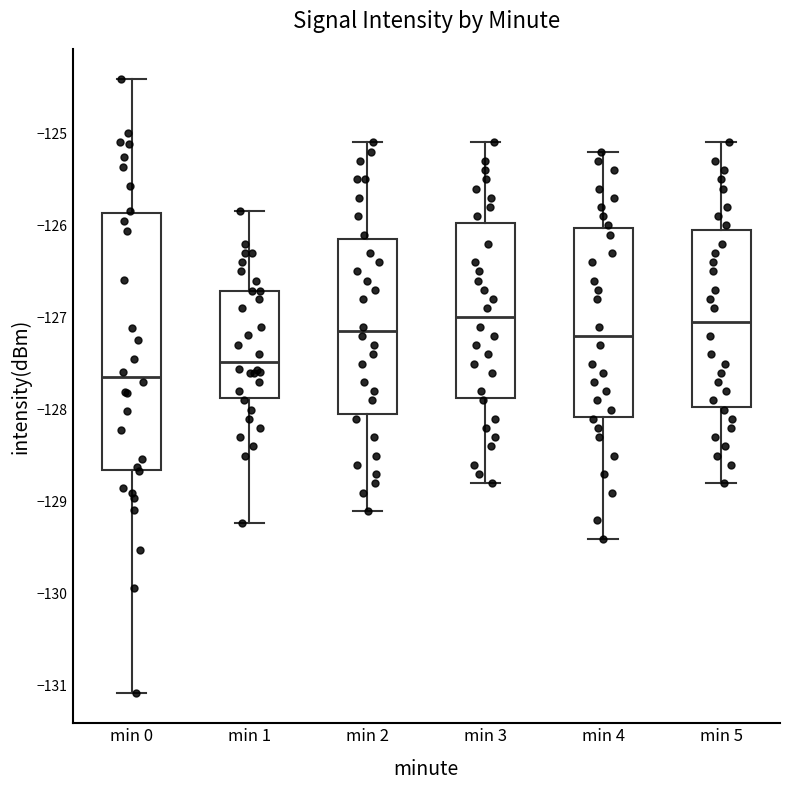

Reading left to right, transcribe this box plot: for each box, give where its median line is, the range the box spans, and where its two whiskers end, as read against the y-axis. The values are not printed on the chart, so give them approximately, as read against the axis.

min 0: median -127.6, box -128.7 to -125.9, whiskers -131.1 to -124.4
min 1: median -127.5, box -127.9 to -126.7, whiskers -129.2 to -125.8
min 2: median -127.1, box -128.0 to -126.1, whiskers -129.1 to -125.1
min 3: median -127.0, box -127.9 to -126.0, whiskers -128.8 to -125.1
min 4: median -127.2, box -128.1 to -126.0, whiskers -129.4 to -125.2
min 5: median -127.0, box -128.0 to -126.0, whiskers -128.8 to -125.1